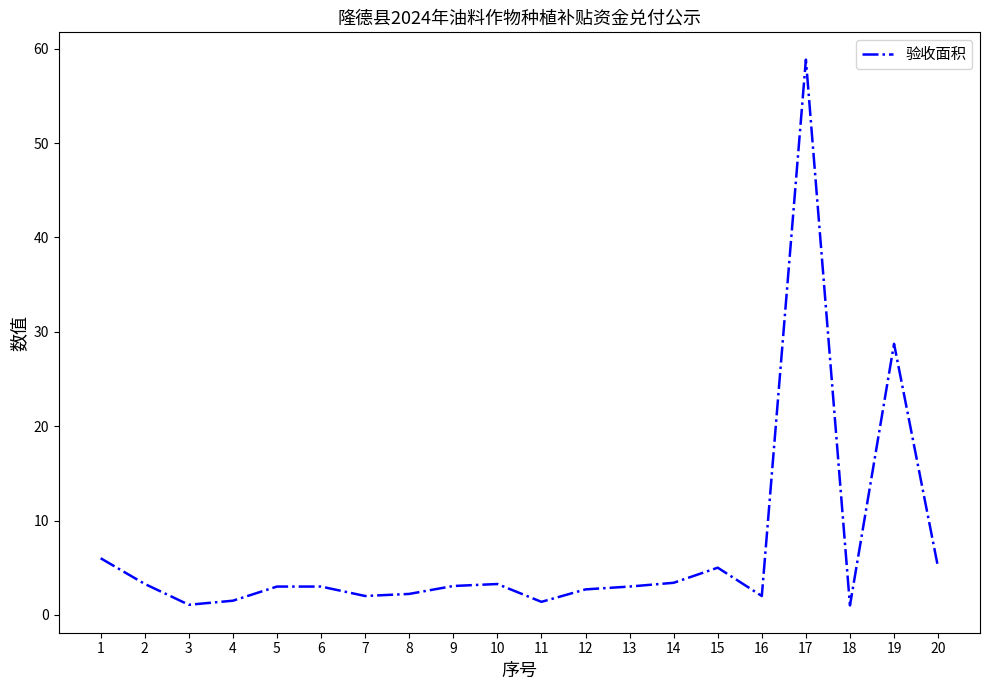

What is the maximum value shown in the chart?

58.9